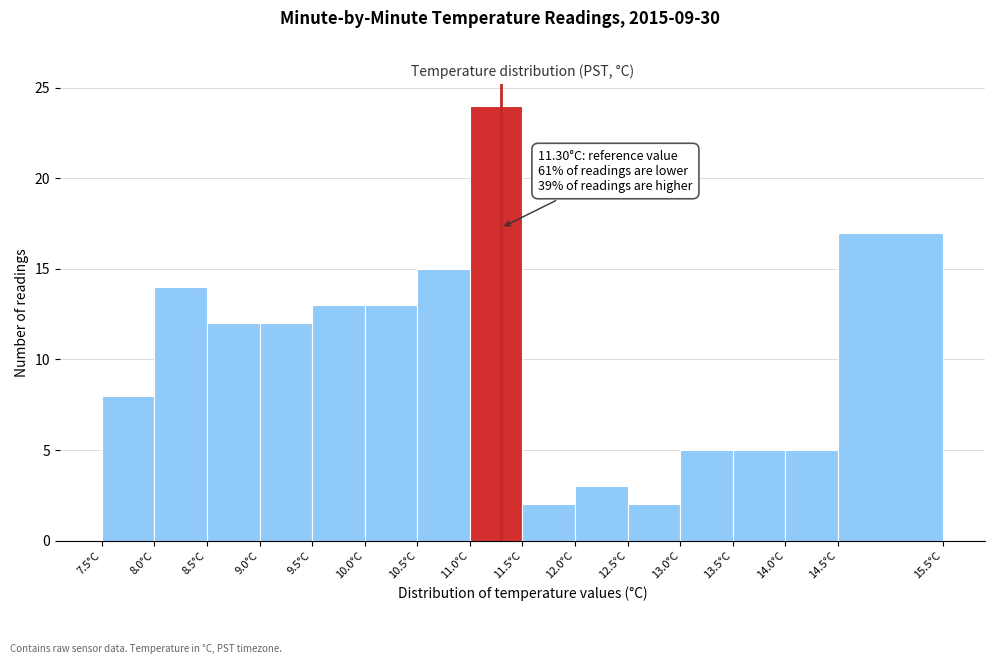

Which range on the x-axis has the tallest bar?

11.0 to 11.5